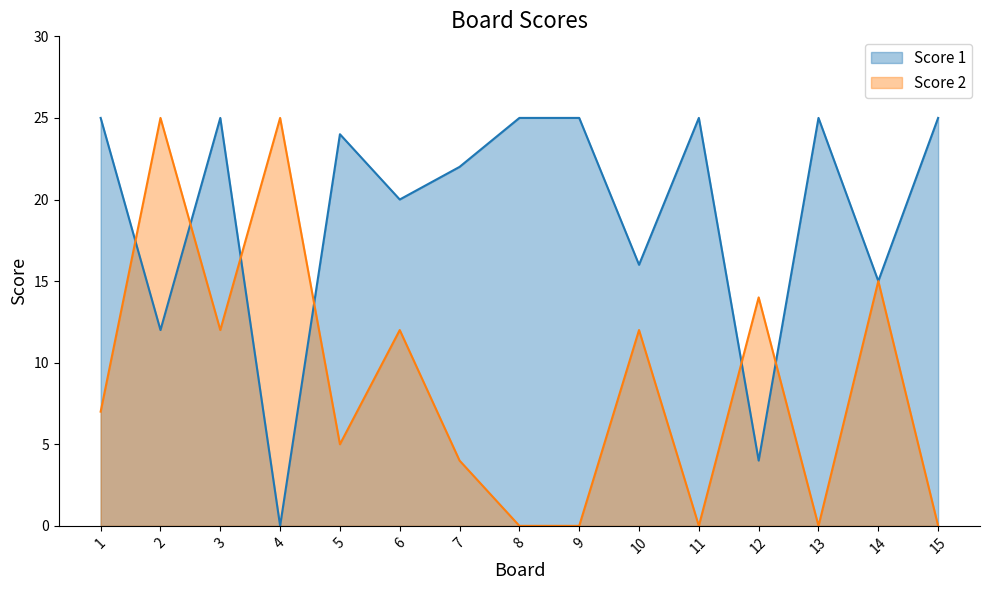

What are all the series names shown in the legend?

Score 1, Score 2